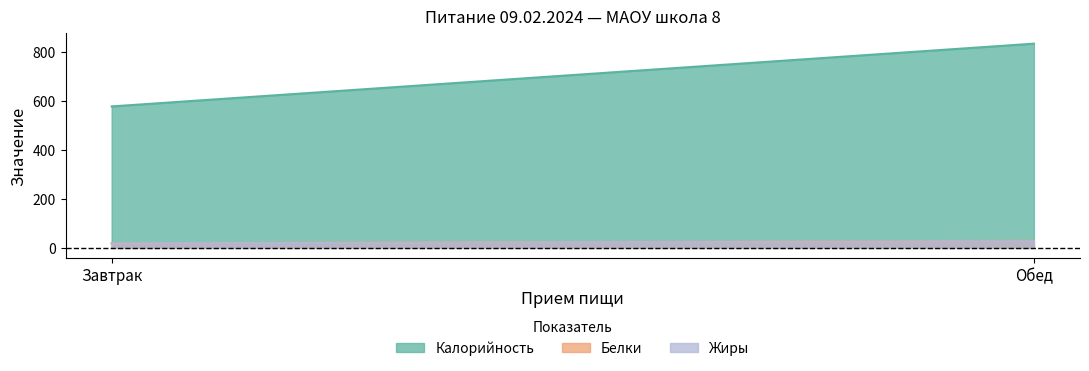

Read the Белки value at Обед, to the nearest 5.

30